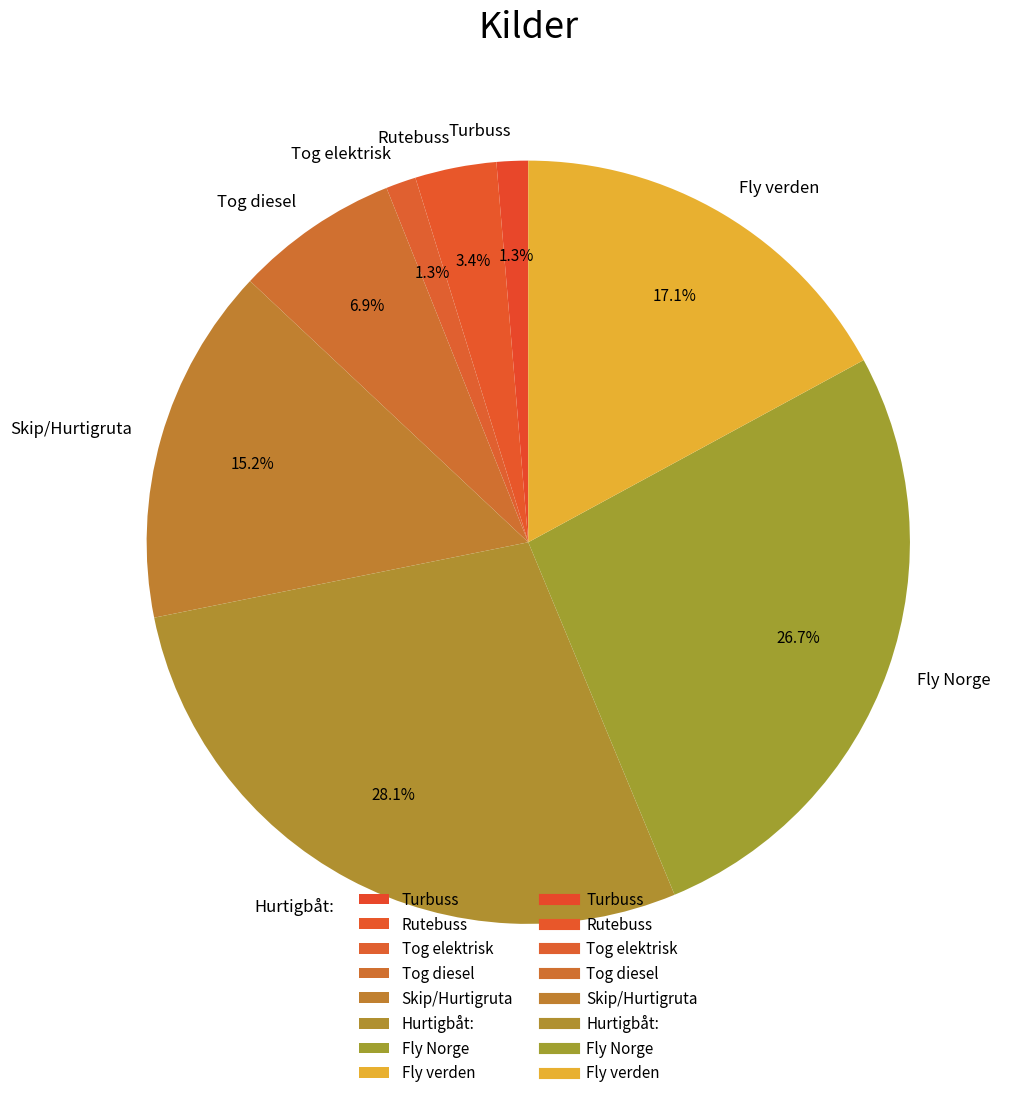

Count the number of slices in the pie.

8